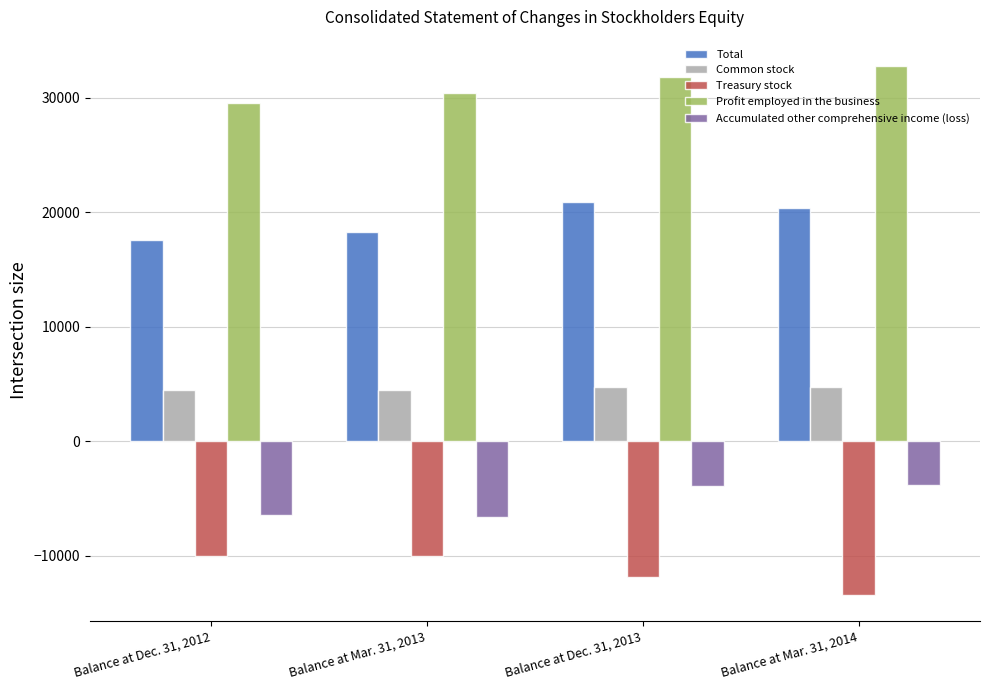

What is the sum of all Treasury stock values?

-45375